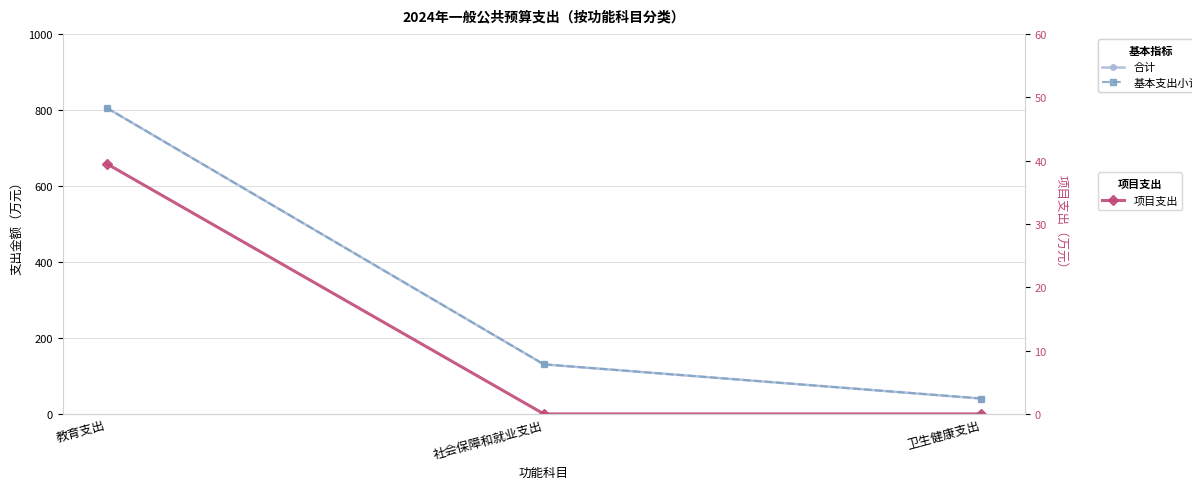

The value of 基本支出小计 at 教育支出 is 460.1. True or false?

False